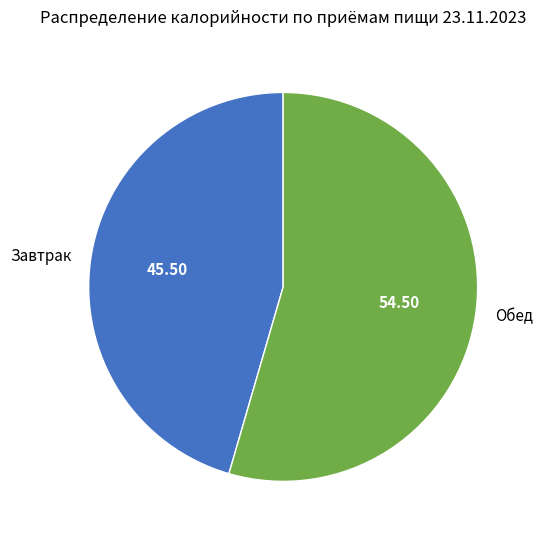

Which category has the biggest portion of the pie?

Обед